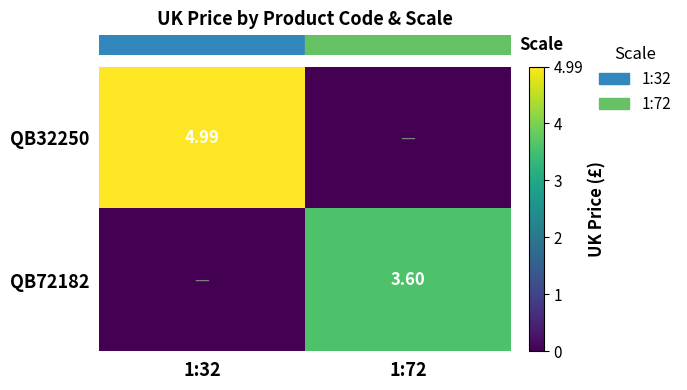

Where is row_0 nearest to the value 2?

1:72